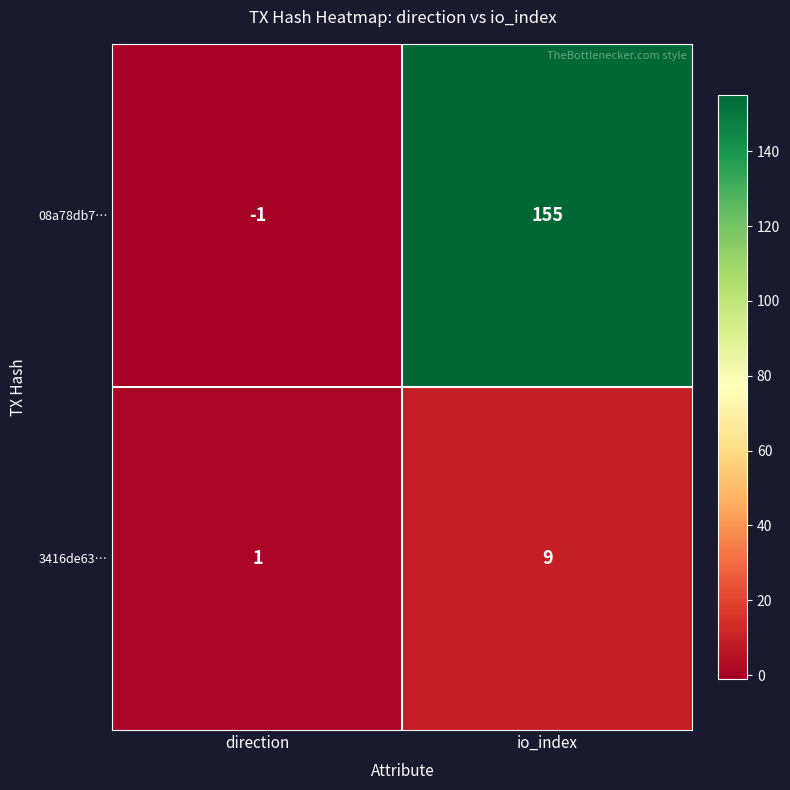

Rank the categories by 08a78db7… value from lowest to highest.

direction, io_index